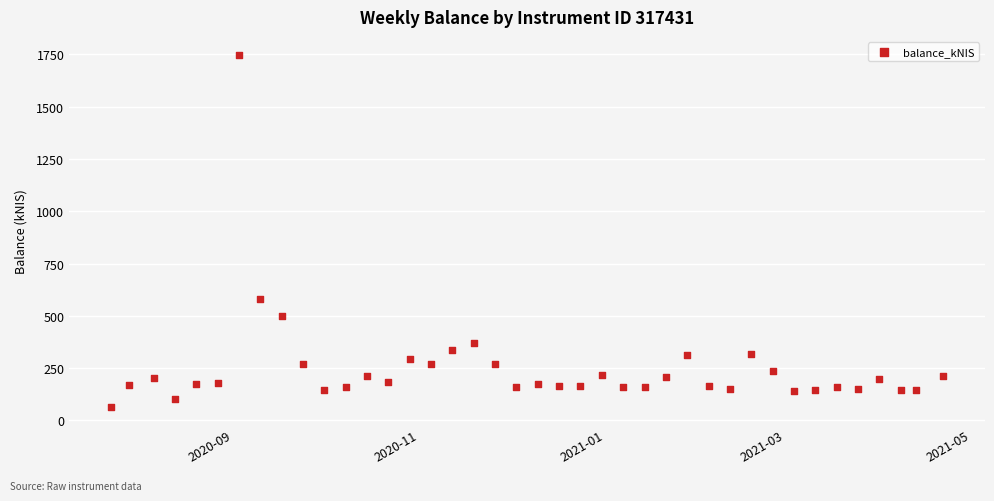

What Y value in the scatter plot is closest to 906?

580.5